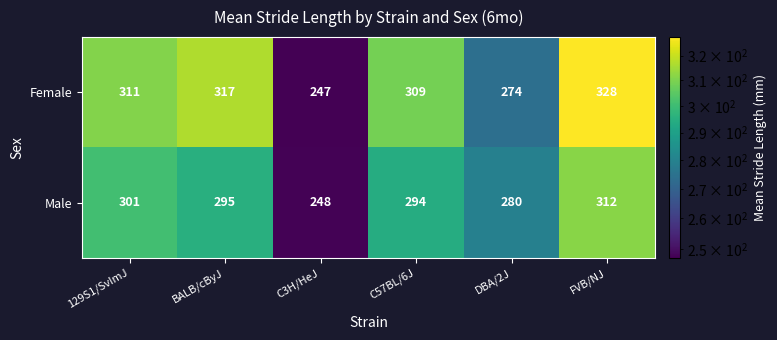

At FVB/NJ, list the series in order from smallest to largest.

Male, Female